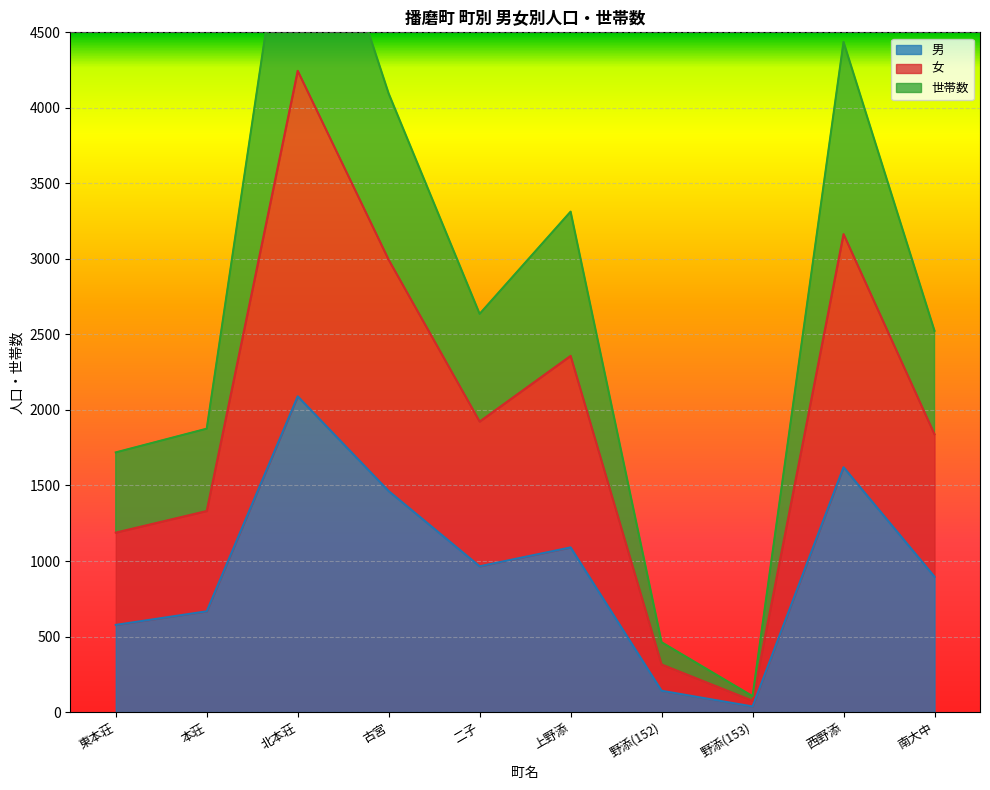

True or false: 世帯数 and 女 cross at least once.

False